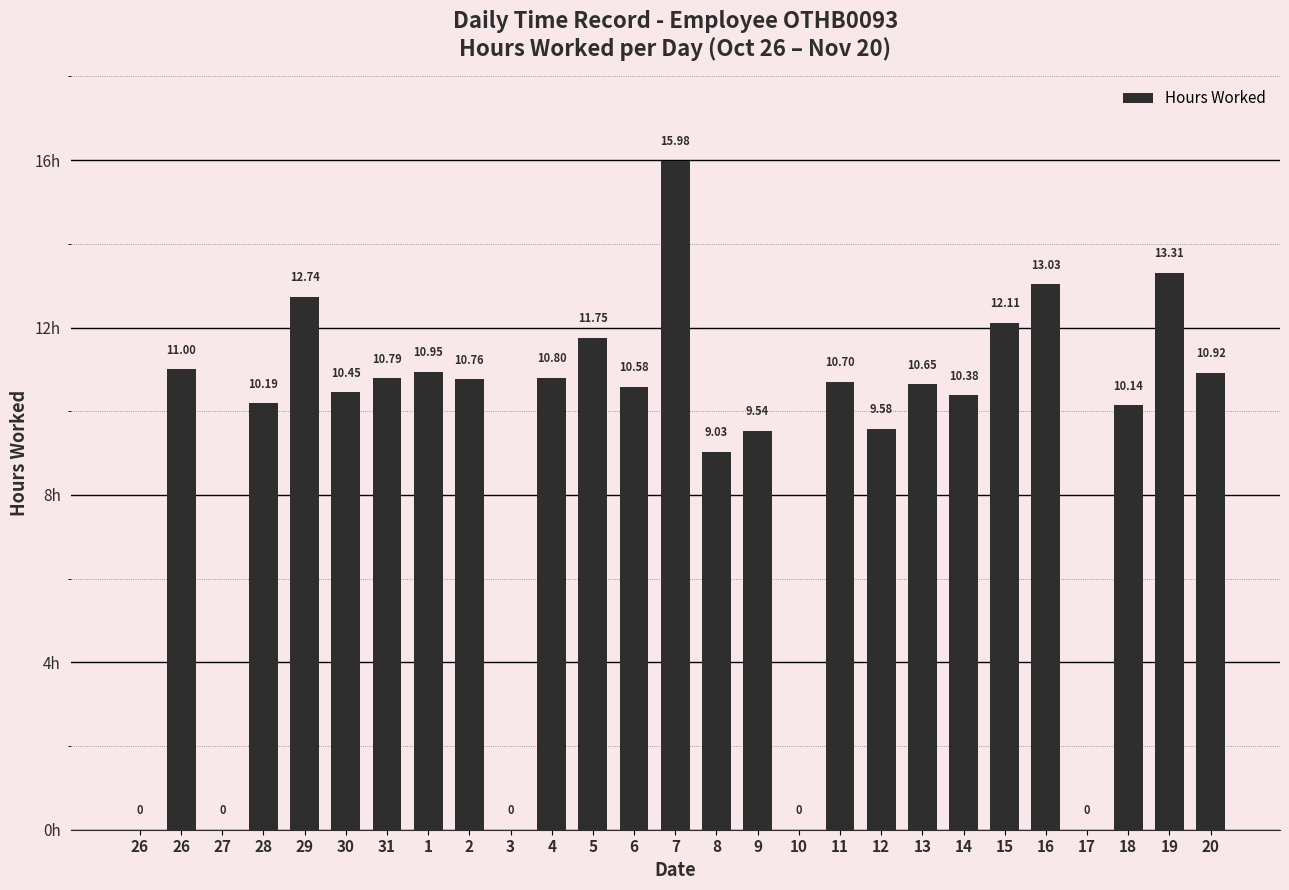

How many data points are above 10?

19